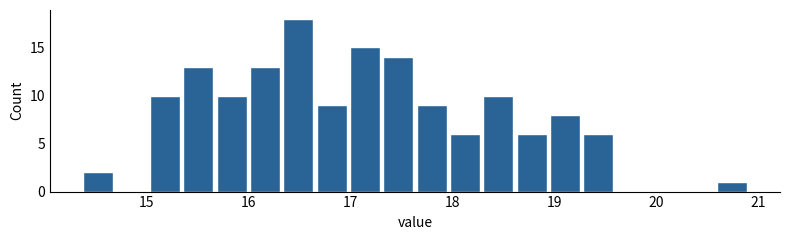

Around what value on the x-axis is the tallest bar? Give the approximate position of its centre, as read against the axis.

16.5